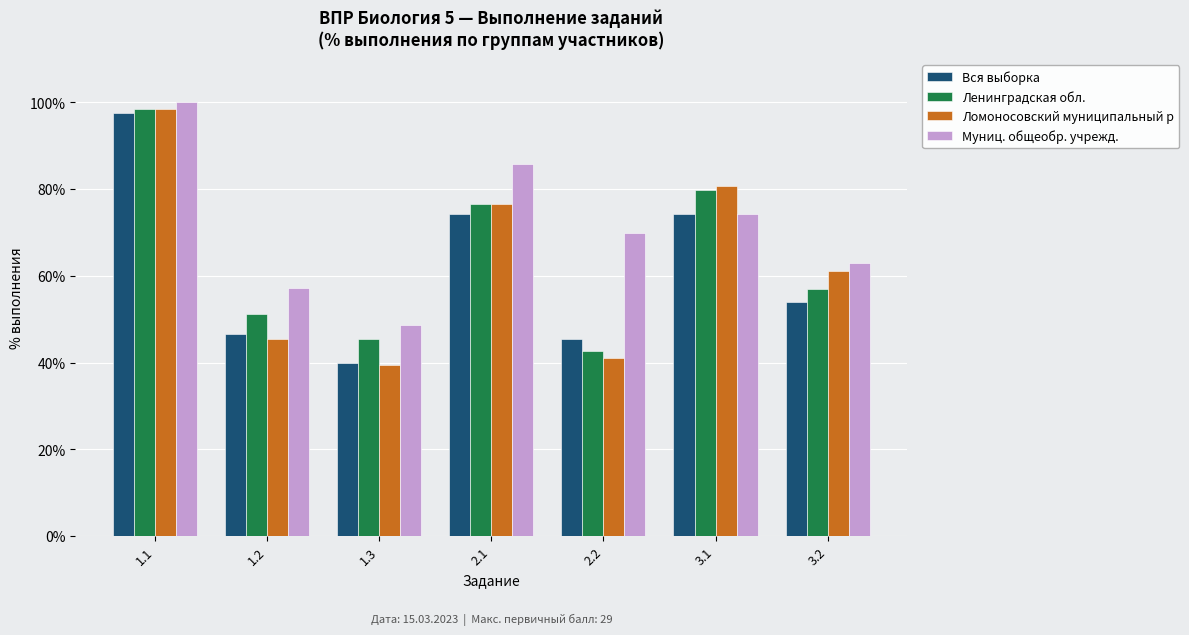

The value of Ломоносовский муниципальный р at 2.2 is 10.5. True or false?

False